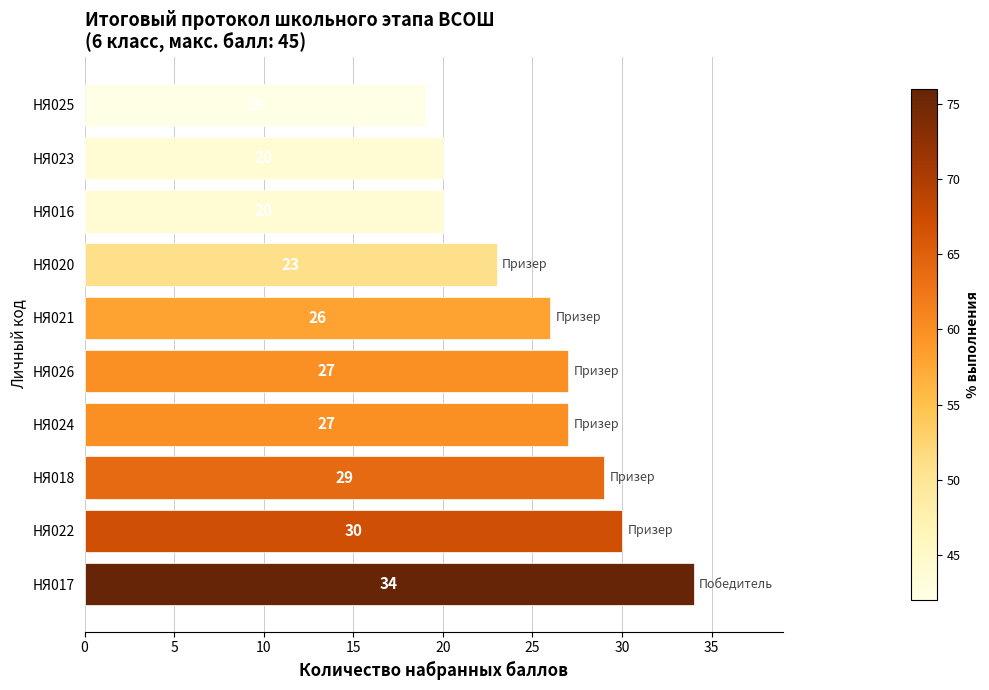

What is the smallest value displayed?

19